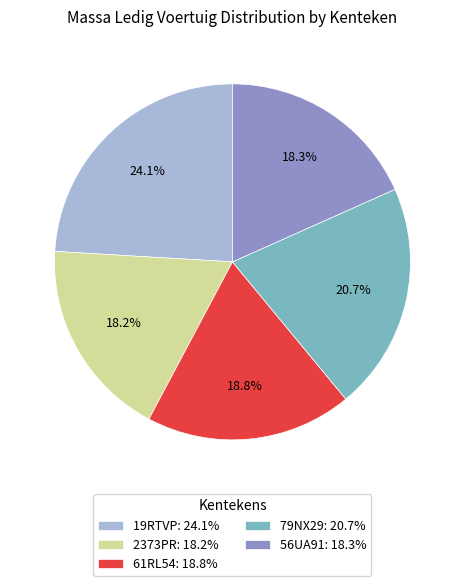

Which category has the biggest portion of the pie?

19RTVP